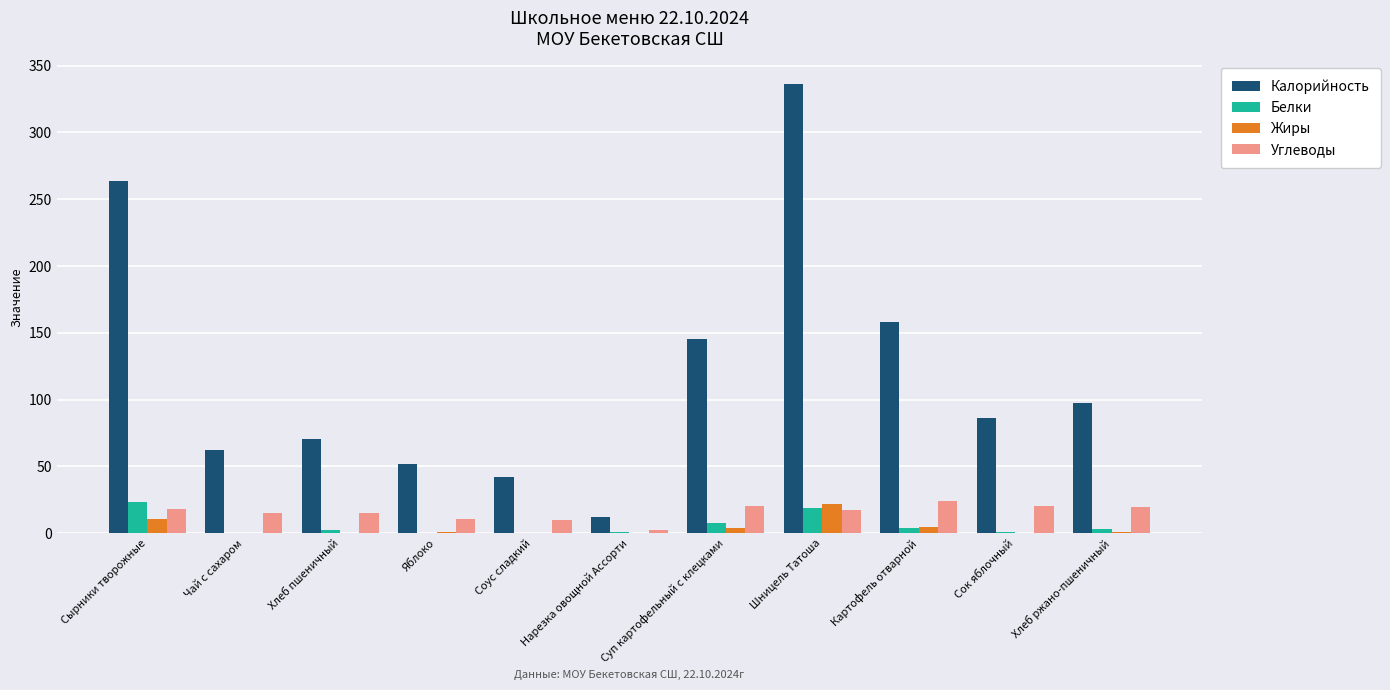

Which category has the highest value across all series?

Шницель Татоша